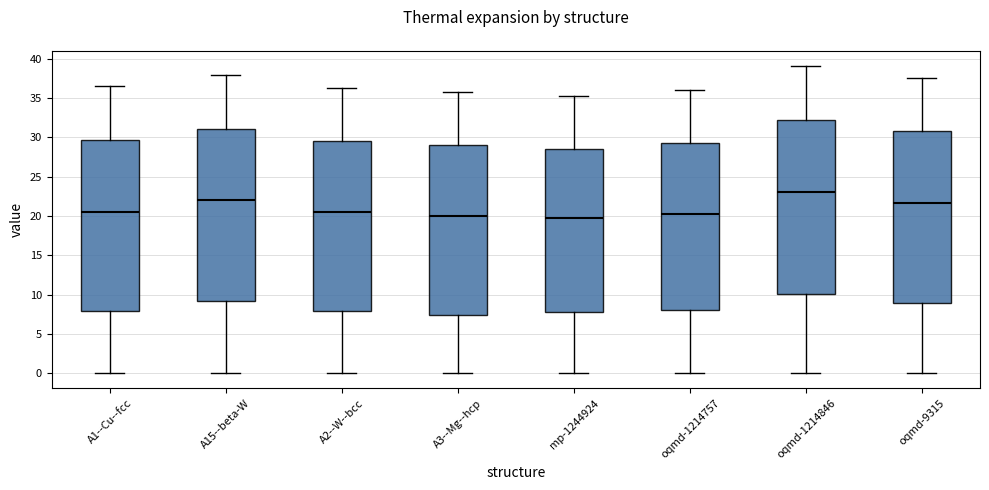

Reading left to right, transcribe this box plot: for each box, give where its median line is, the range the box spans, and where its two whiskers end, as read against the y-axis. The values are not printed on the chart, so give them approximately, as read against the axis.

A1--Cu--fcc: median 20.5, box 8.0 to 29.5, whiskers 0.0 to 36.5
A15--beta-W: median 22.0, box 9.0 to 31.0, whiskers 0.0 to 38.0
A2--W--bcc: median 20.5, box 8.0 to 29.5, whiskers 0.0 to 36.5
A3--Mg--hcp: median 20.0, box 7.5 to 29.0, whiskers 0.0 to 36.0
mp-1244924: median 19.5, box 8.0 to 28.5, whiskers 0.0 to 35.5
oqmd-1214757: median 20.5, box 8.0 to 29.0, whiskers 0.0 to 36.0
oqmd-1214846: median 23.0, box 10.0 to 32.0, whiskers 0.0 to 39.0
oqmd-9315: median 21.5, box 9.0 to 31.0, whiskers 0.0 to 37.5